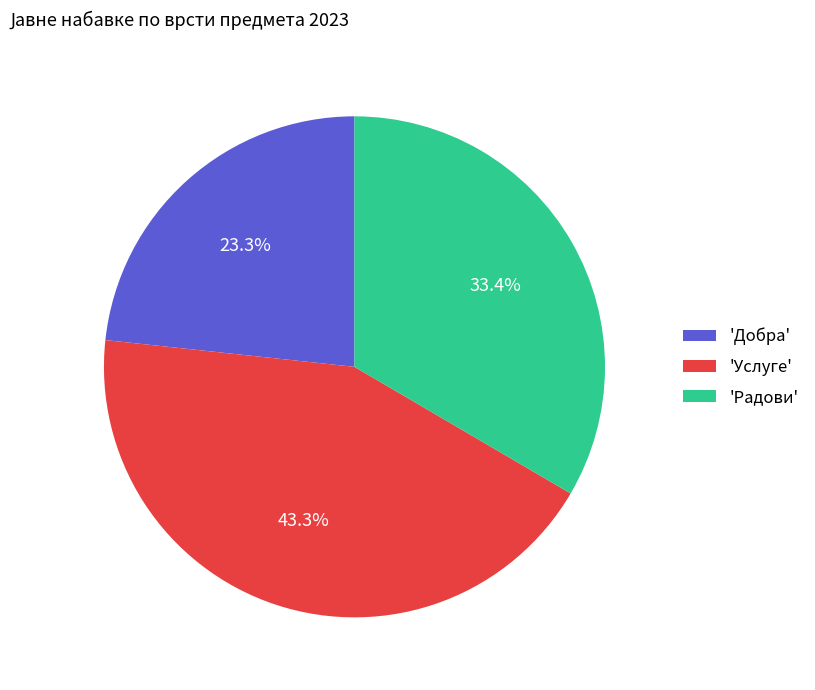

How much of the chart is everything except 'Радови'?

66.6%